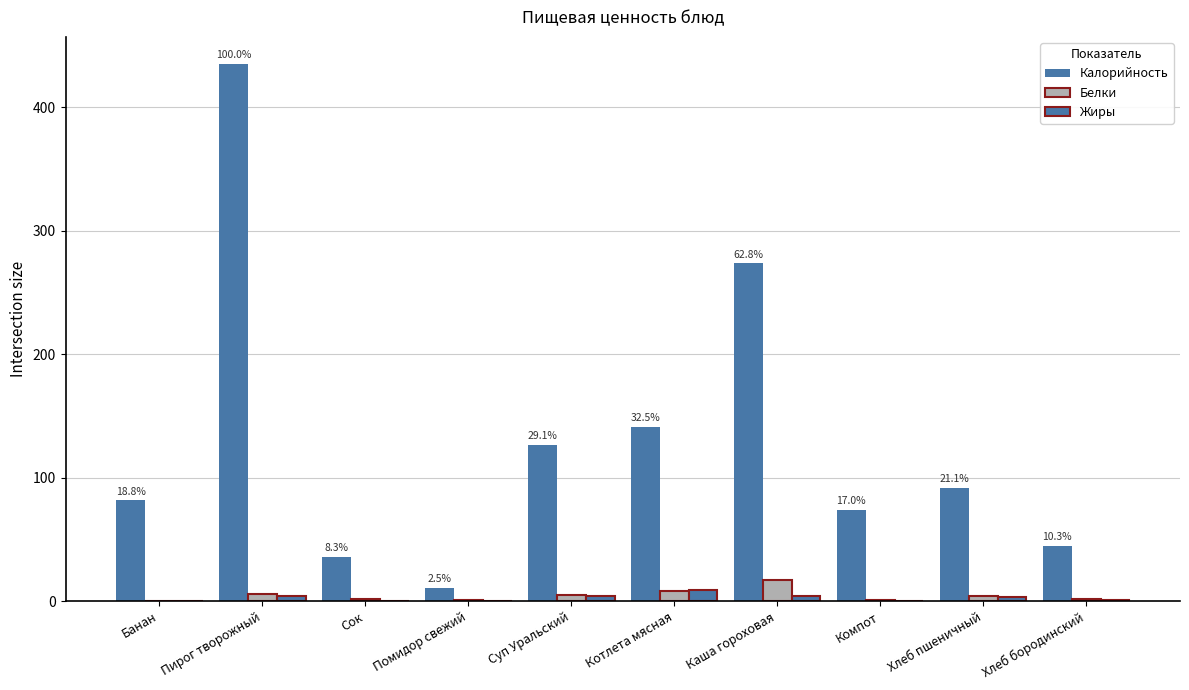

Is it true that Жиры equals 0.0 at Помидор свежий?

False